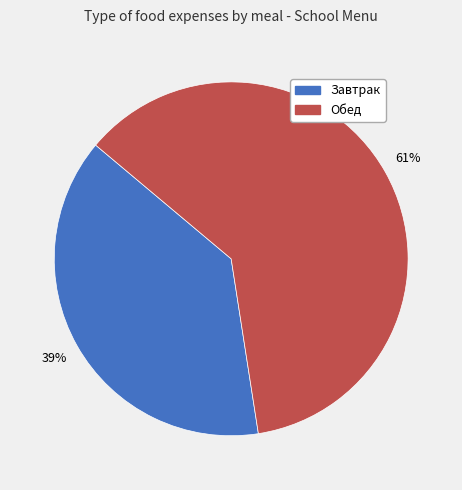

Is there a majority slice in this chart?

Yes